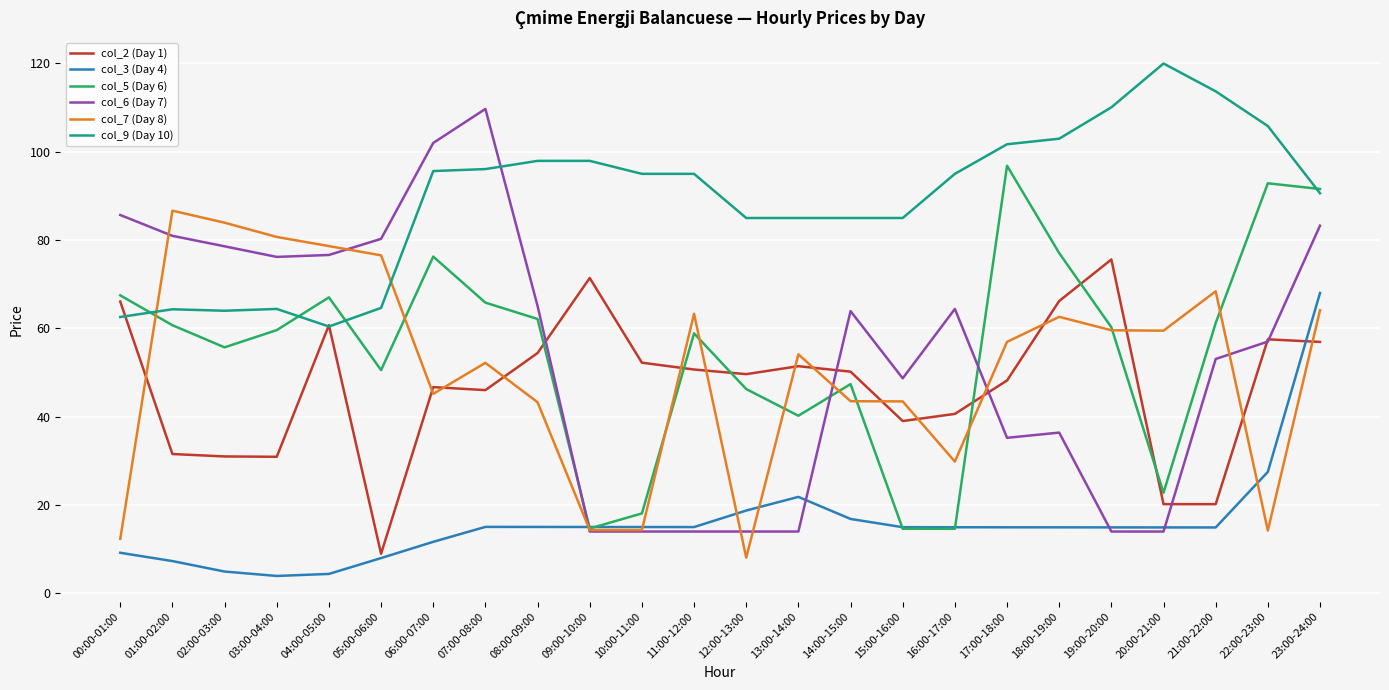

Rank the series by their maximum value, from lowest to highest.

col_3 (Day 4), col_2 (Day 1), col_7 (Day 8), col_5 (Day 6), col_6 (Day 7), col_9 (Day 10)